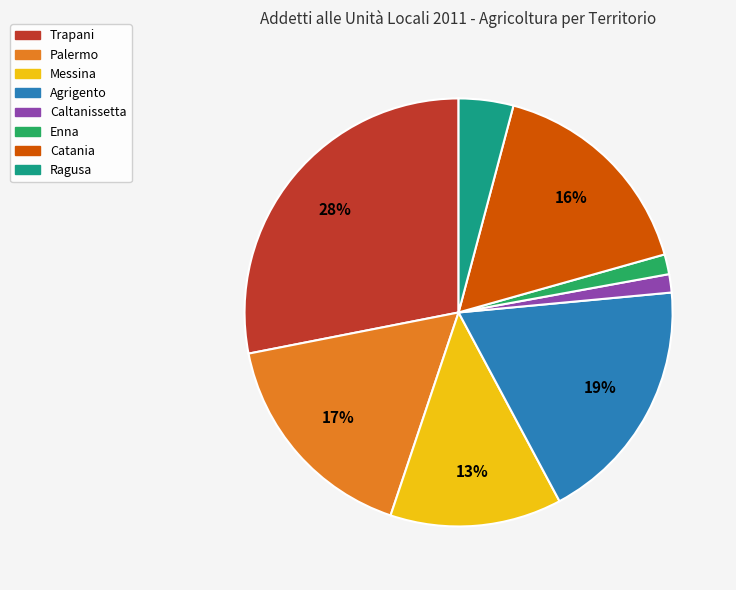

Is there any slice that represents more than half of the pie?

No